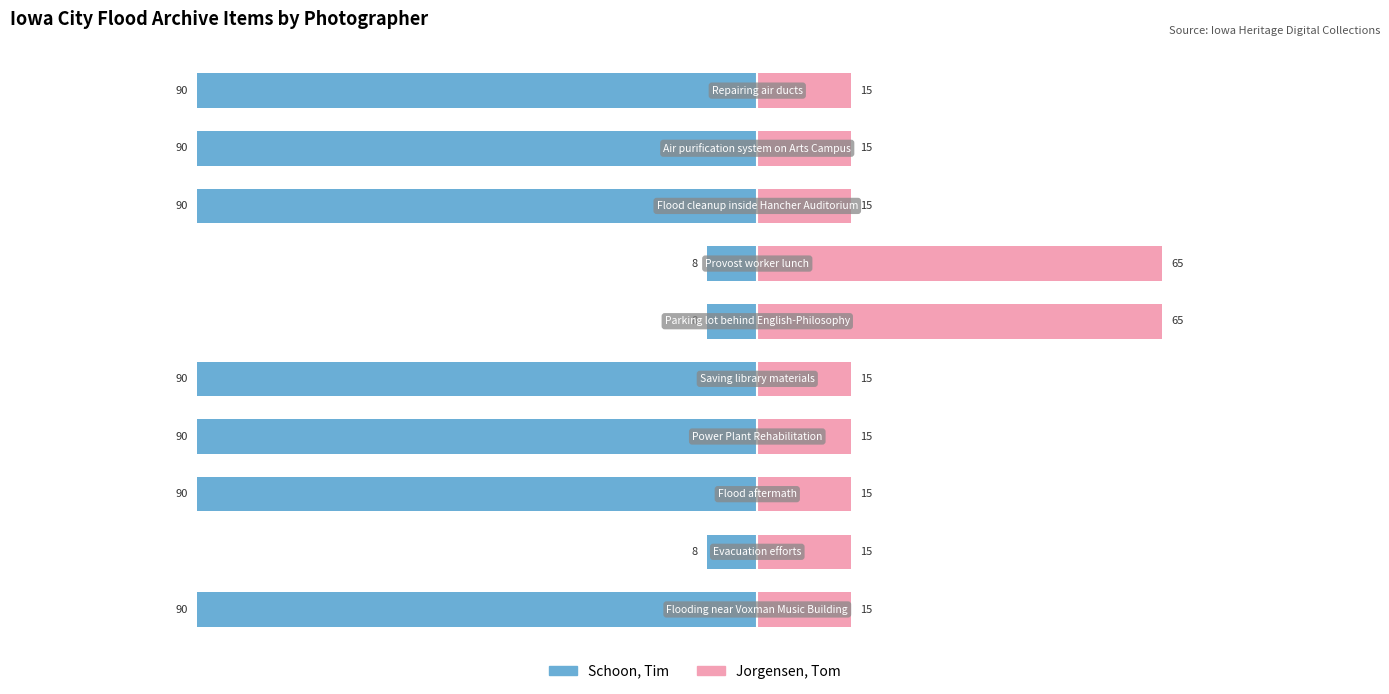

What are all the series names shown in the legend?

Schoon, Tim, Jorgensen, Tom